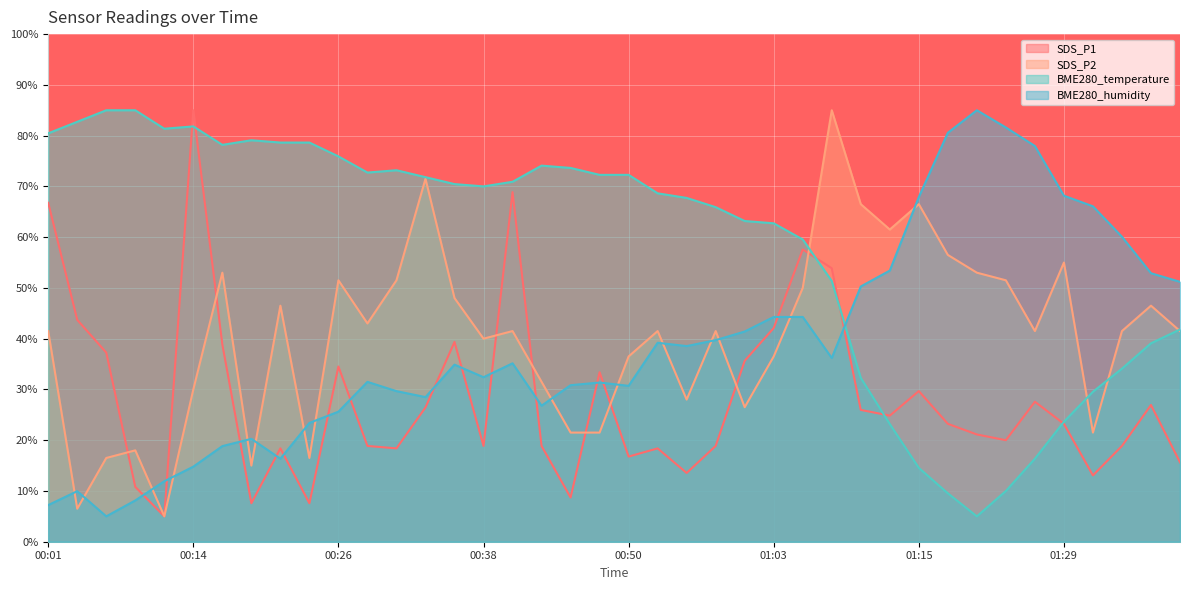

True or false: SDS_P1 and BME280_humidity cross at least once.

True